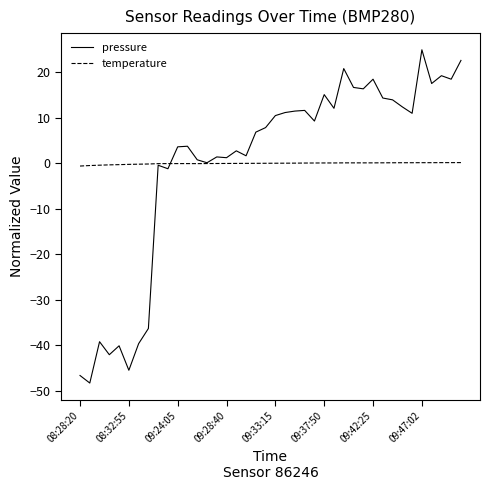

Which series has the largest range (max minus min)?

pressure